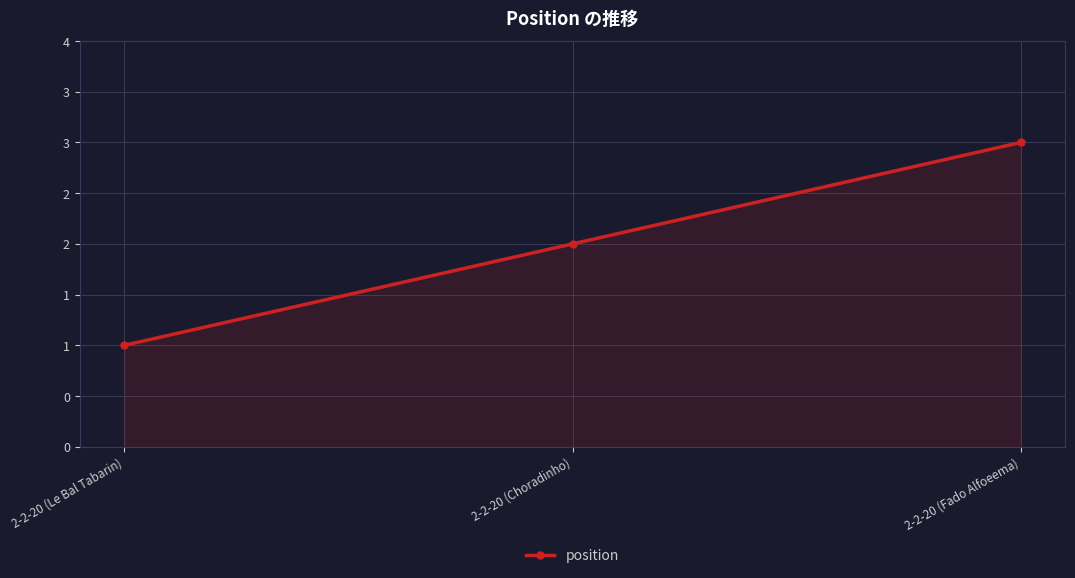

Which has a higher value, 2-2-20 (Le Bal Tabarin) or 2-2-20 (Choradinho)?

2-2-20 (Choradinho)